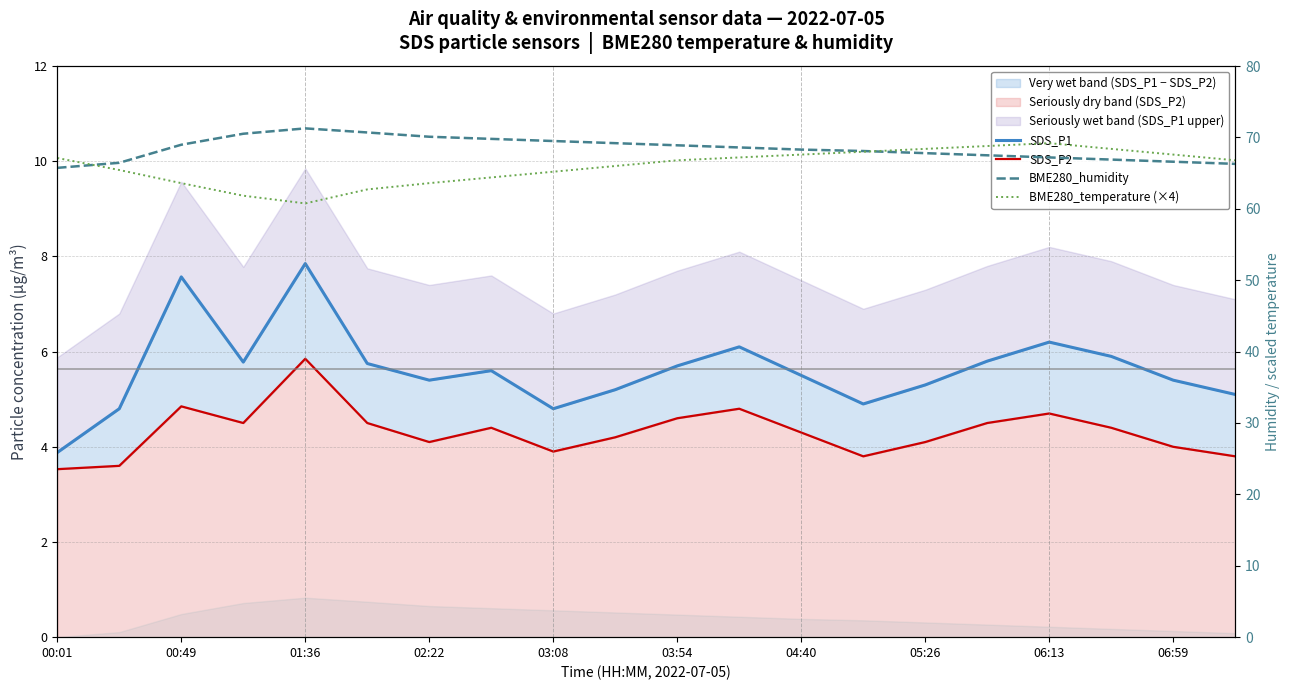

True or false: SDS_P2 and BME280_humidity intersect in this chart.

False